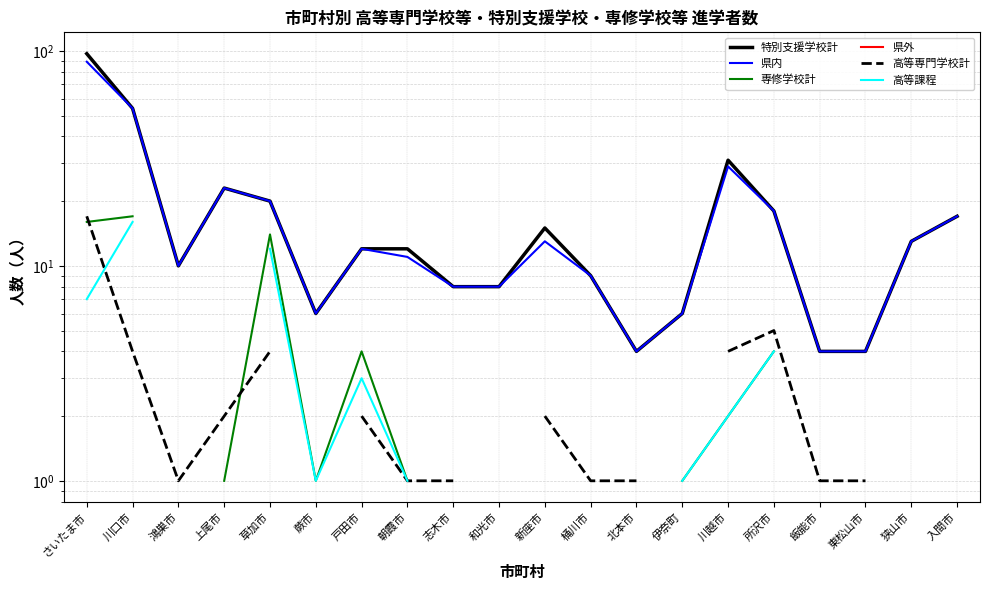

What is the difference between the maximum and minimum values in the 専修学校計 series?

16.0